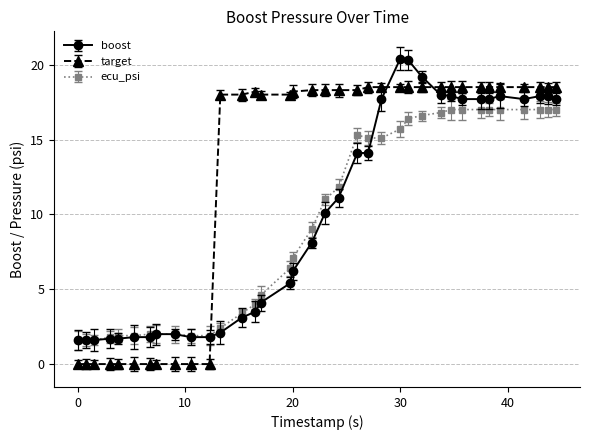

True or false: ecu_psi has more than 0 points higher than both neighbors.

True